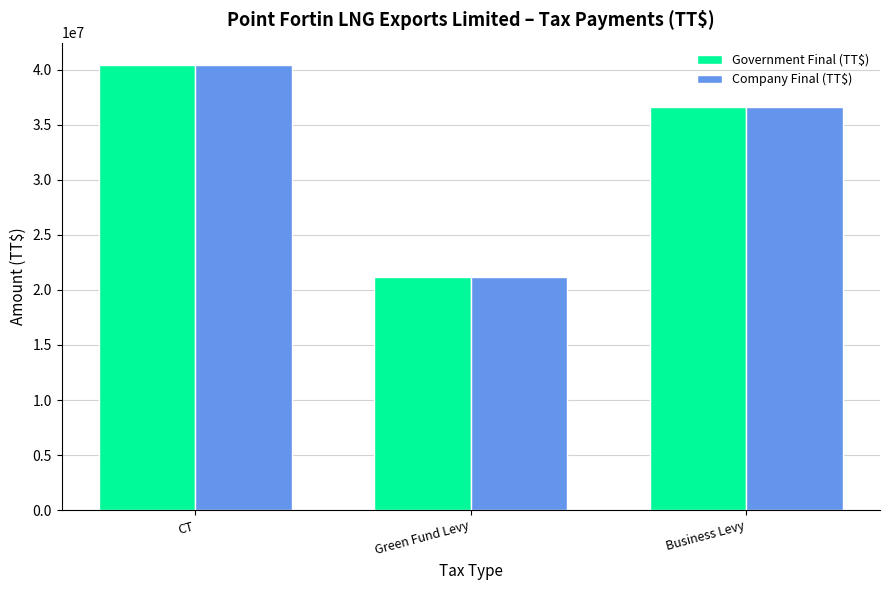

Is it true that Government Final (TT$) equals 32868640.3 at Green Fund Levy?

False